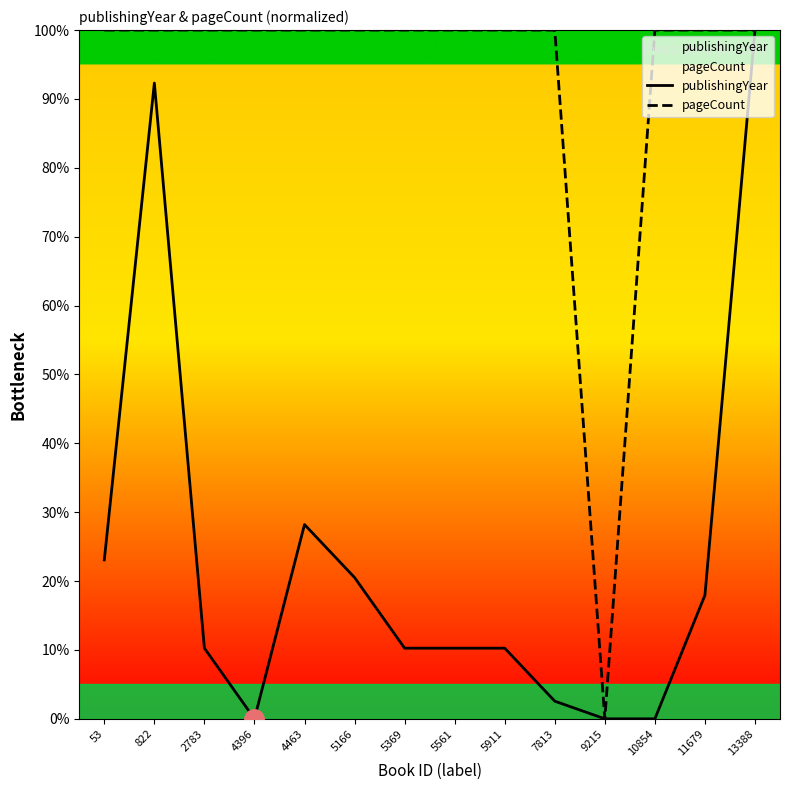

True or false: pageCount and publishingYear intersect in this chart.

False